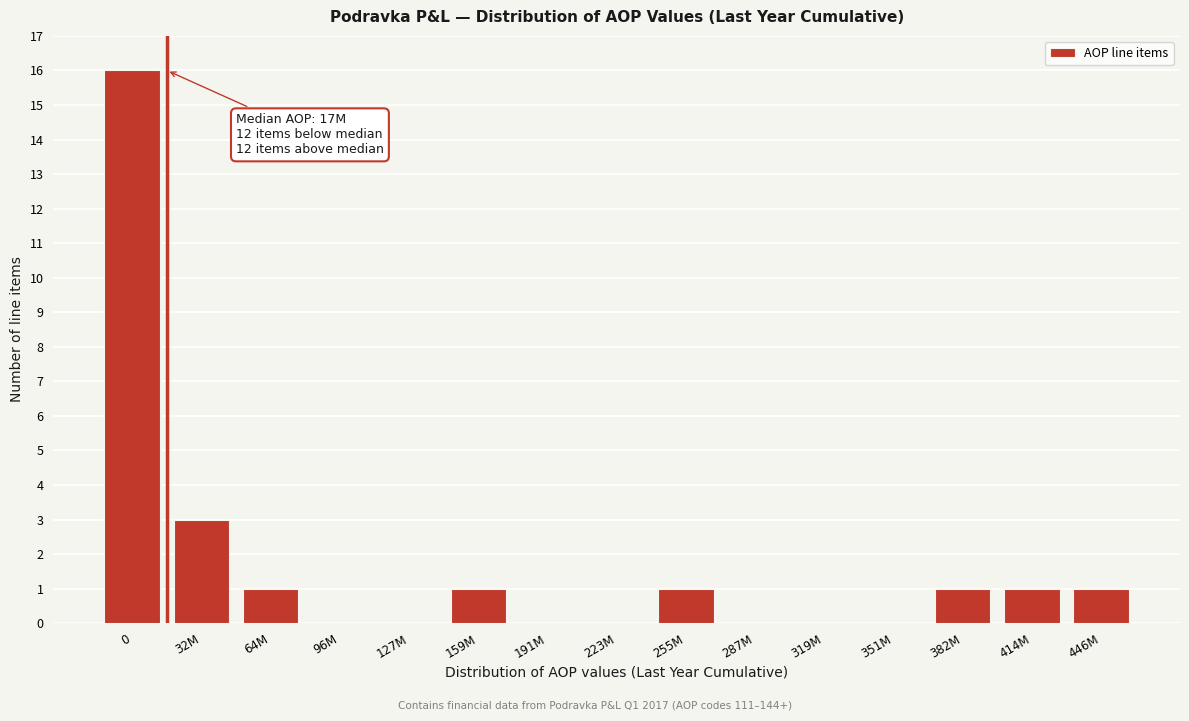

Reading right to left, extract all data points from this chart.

446M=1	414M=1	382M=1	351M=0	319M=0	287M=0	255M=1	223M=0	191M=0	159M=1	127M=0	96M=0	64M=1	32M=3	0=16